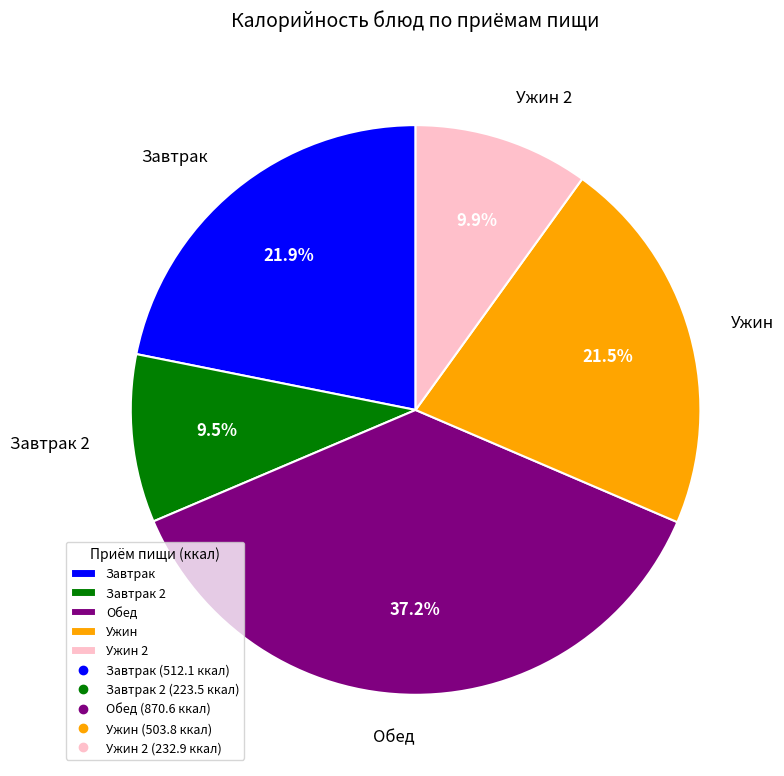

What portion of the pie excludes Завтрак?

78.1%